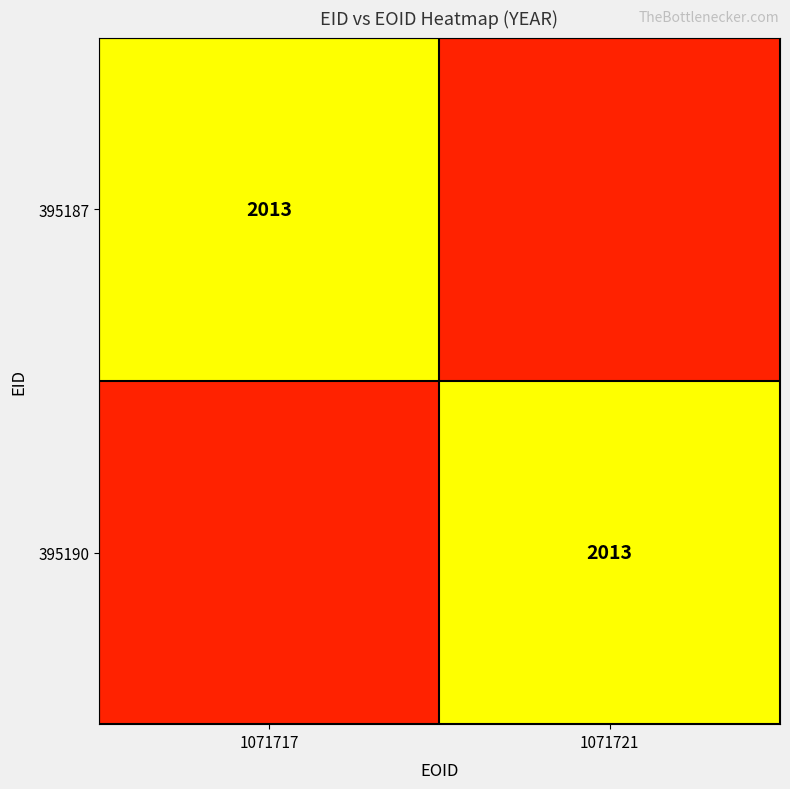

Which label corresponds to the largest value in the chart?

1071717